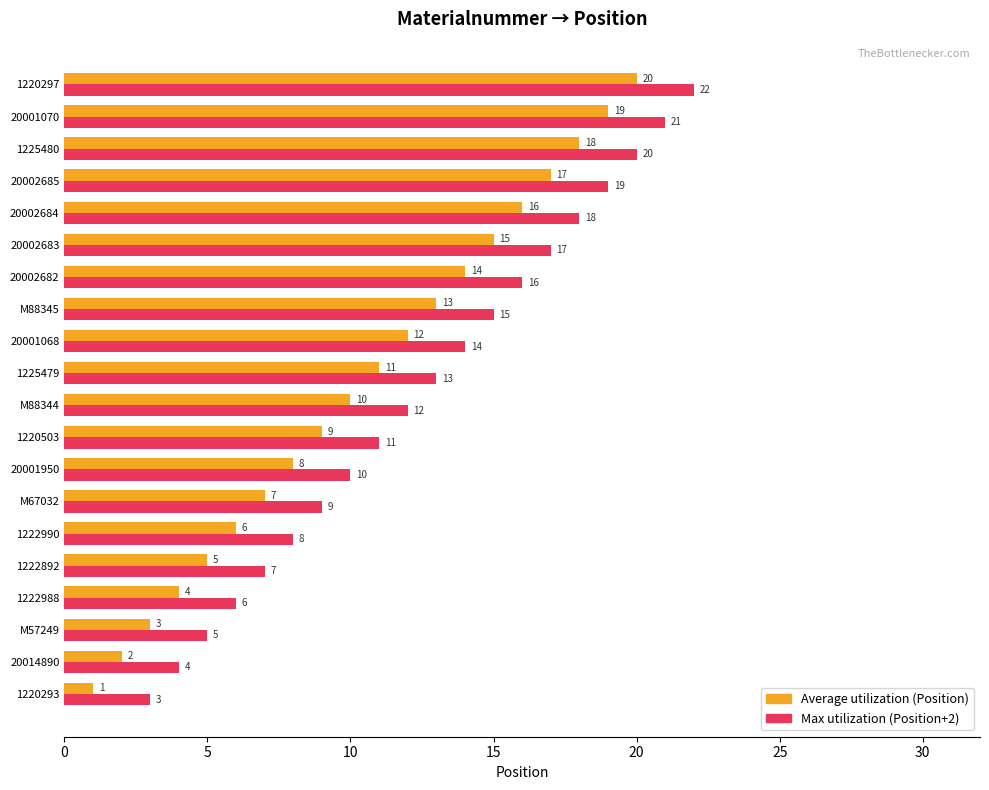

List the series in order of their peak value, highest first.

Max utilization (Position+2), Average utilization (Position)